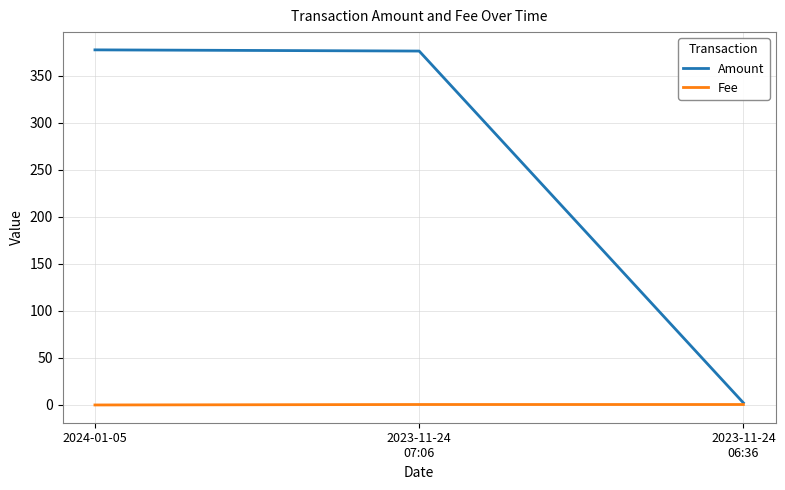

Rank the series by their maximum value, from lowest to highest.

Fee, Amount